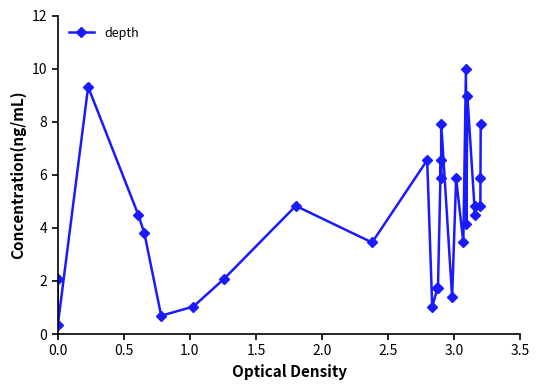

What is the value of the 20th point from the left?

5.9